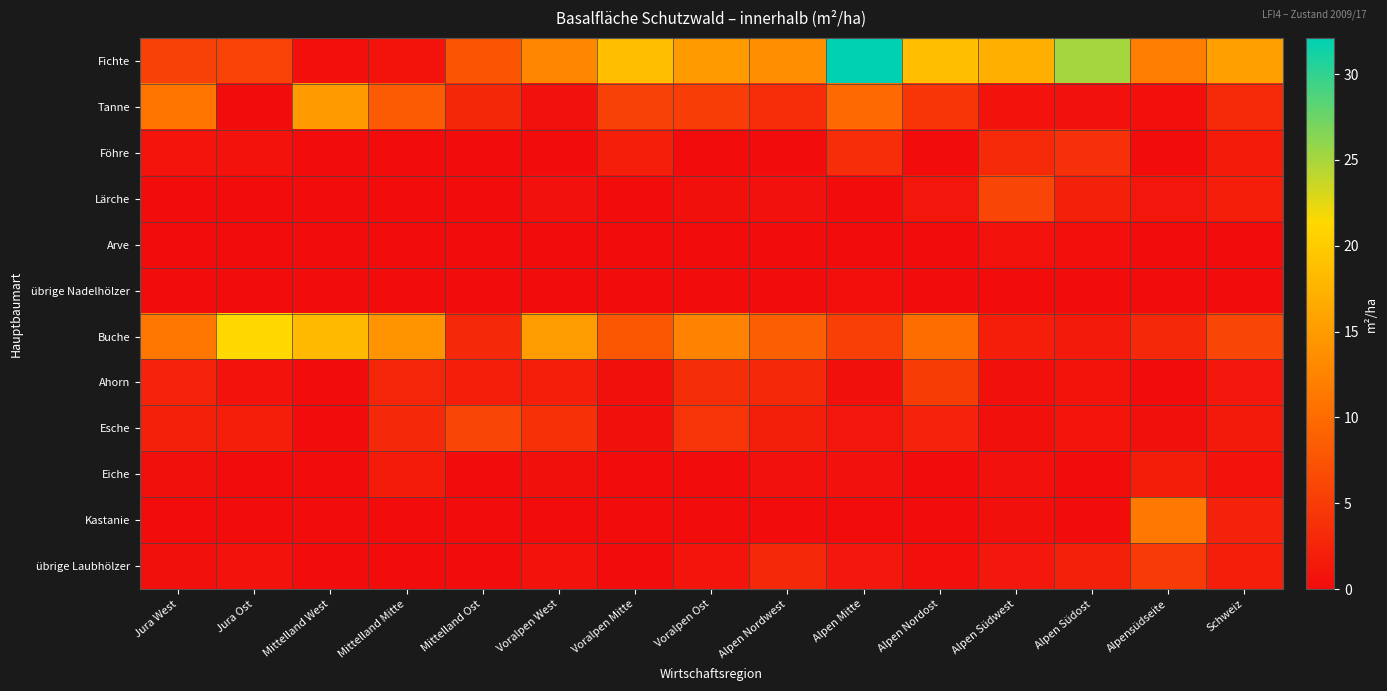

At how many categories does at least one series exceed 26?

1